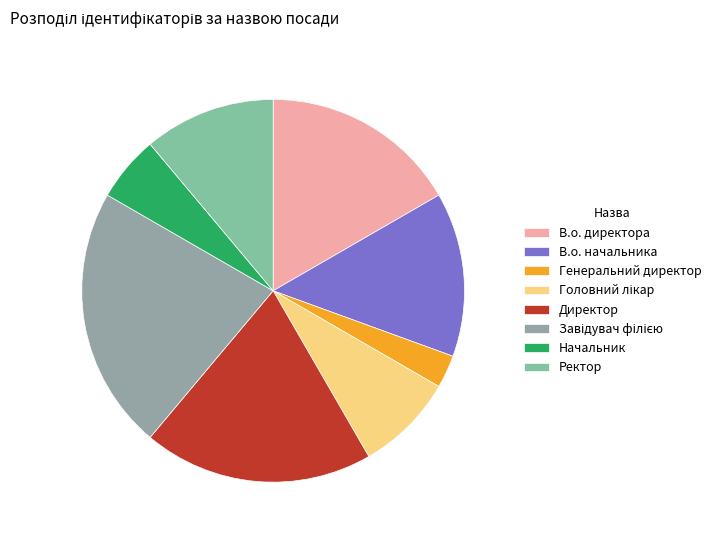

What is the smallest slice in the pie chart?

Генеральний директор